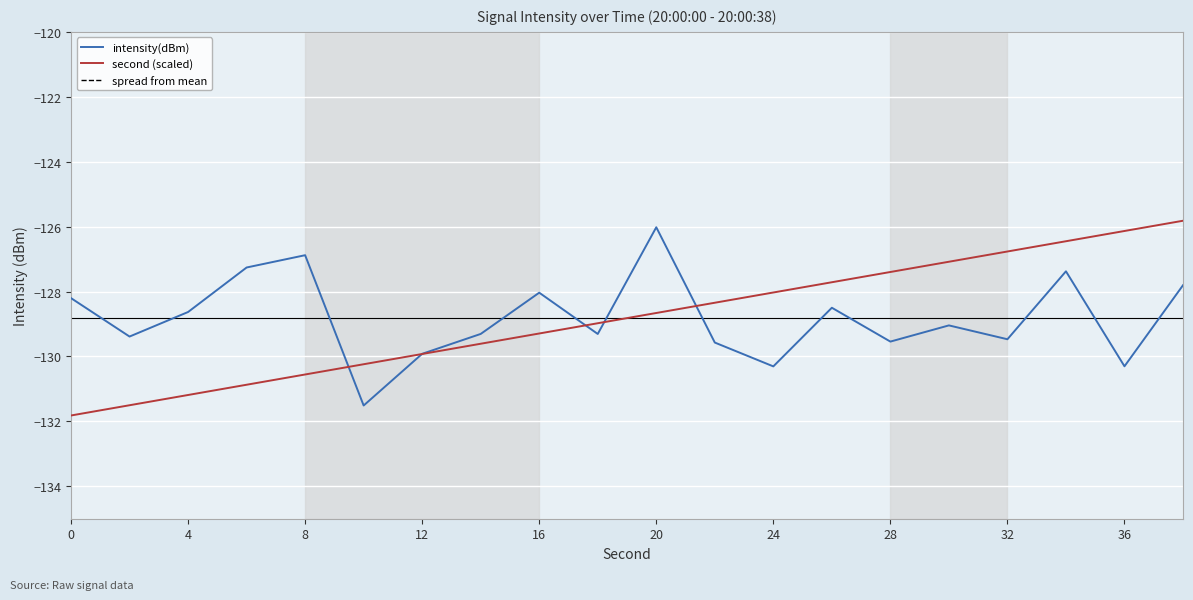

Which series has the largest range (max minus min)?

second (scaled)